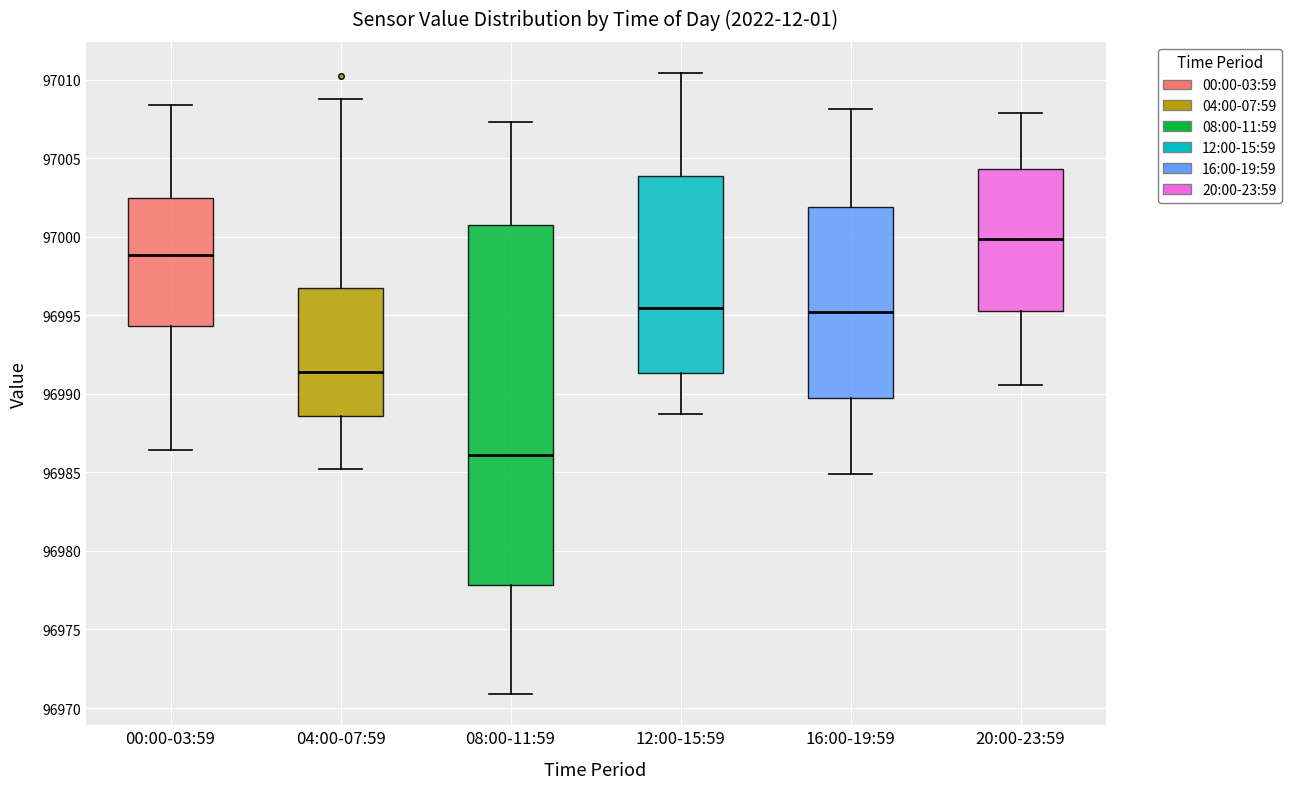

Reading left to right, read every box against the y-axis: the position of its median line, the range the box covers, and the ends of its whiskers. The values are not printed on the chart, so give them approximately, as read against the axis.

00:00-03:59: median 96999.0, box 96994.5 to 97002.5, whiskers 96986.5 to 97008.5
04:00-07:59: median 96991.5, box 96988.5 to 96996.5, whiskers 96985.5 to 97009.0
08:00-11:59: median 96986.0, box 96978.0 to 97000.5, whiskers 96971.0 to 97007.5
12:00-15:59: median 96995.5, box 96991.5 to 97004.0, whiskers 96989.0 to 97010.5
16:00-19:59: median 96995.0, box 96989.5 to 97002.0, whiskers 96985.0 to 97008.0
20:00-23:59: median 97000.0, box 96995.5 to 97004.5, whiskers 96990.5 to 97008.0